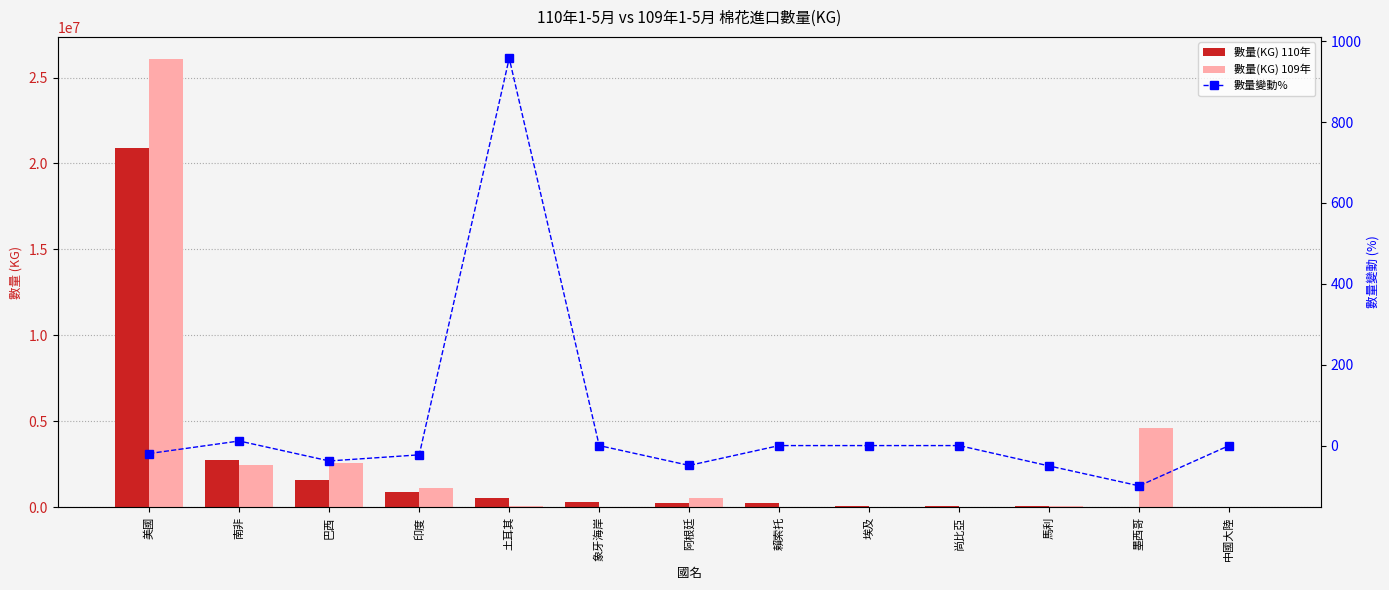

What position from the left is 中國大陸?

13